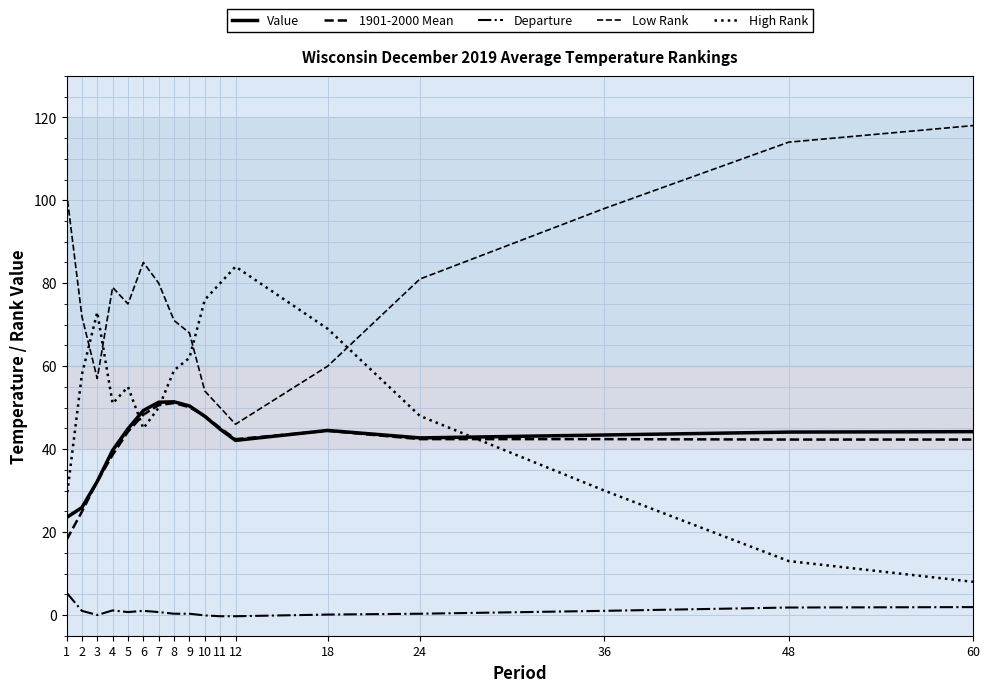

Does the chart display data point markers on the line(s)?

No